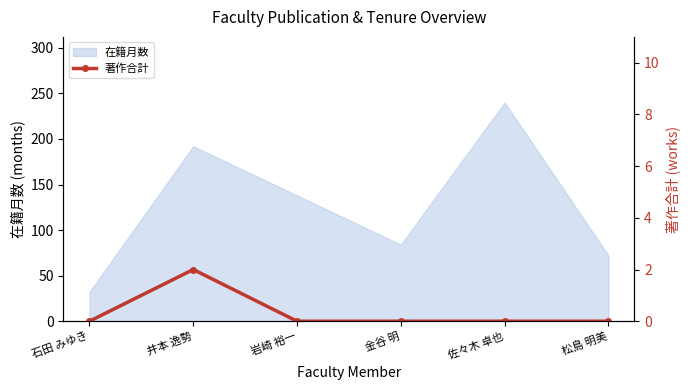

The value of 在籍月数 at 石田 みゆき is 49. True or false?

False